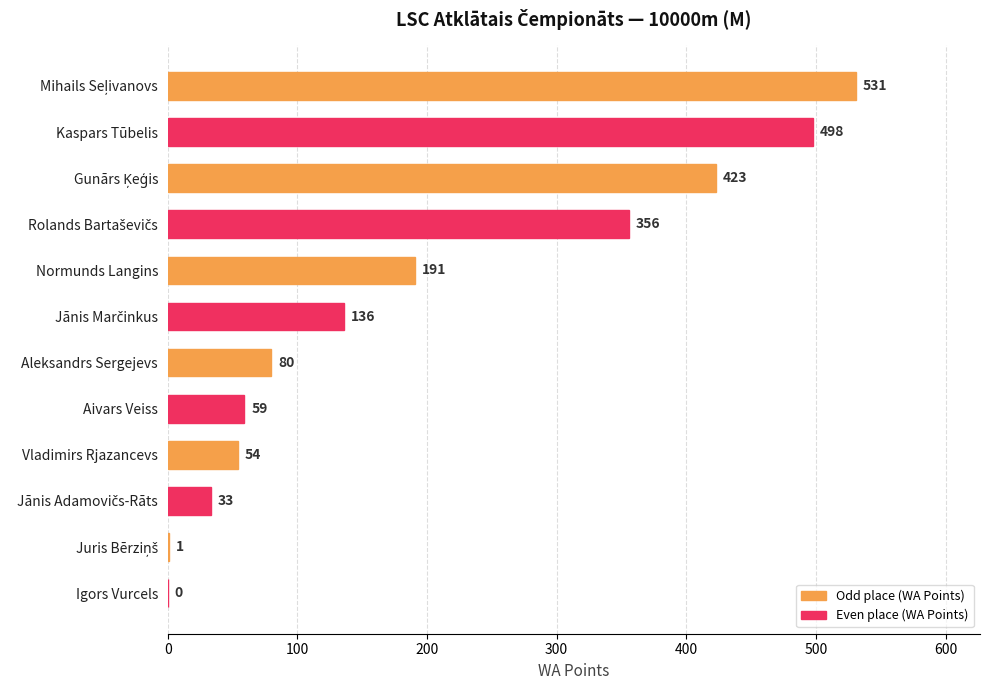

Is it true that the value at Kaspars Tūbelis is 498?

True